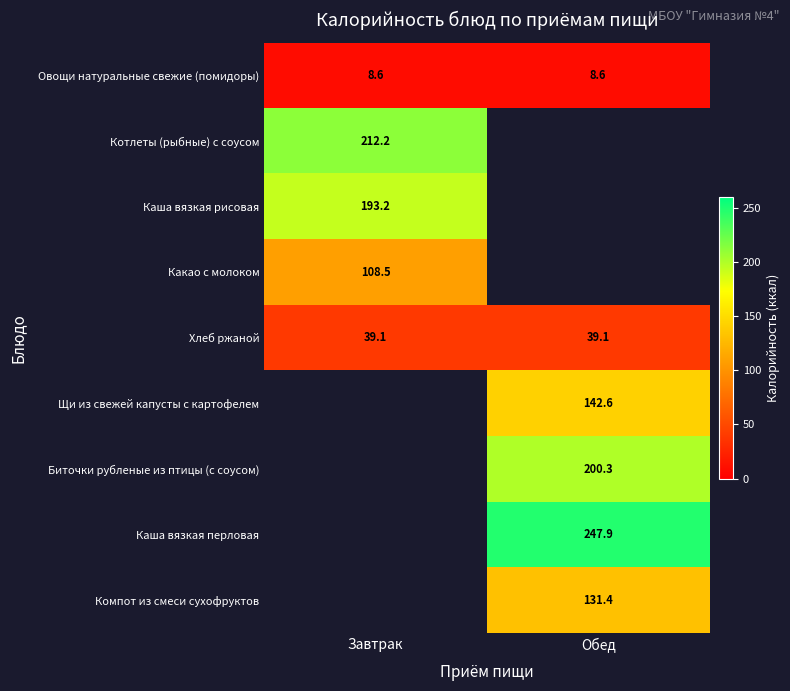

Is the value of Хлеб ржаной at Обед greater than the value of Овощи натуральные свежие (помидоры) at Завтрак?

Yes